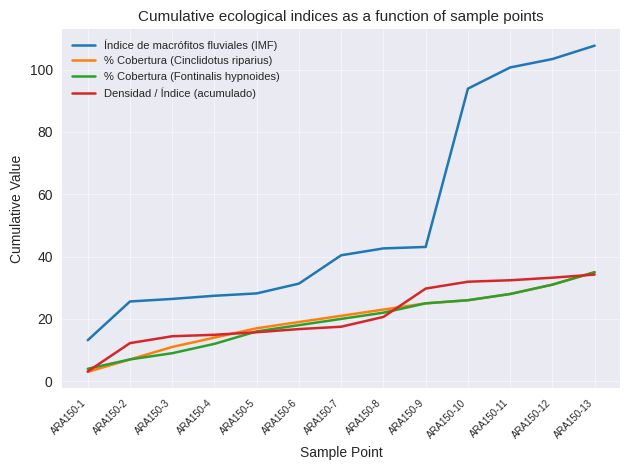

The Índice de macrófitos fluviales (IMF) series shows 49.9 at ARA150-5. True or false?

False